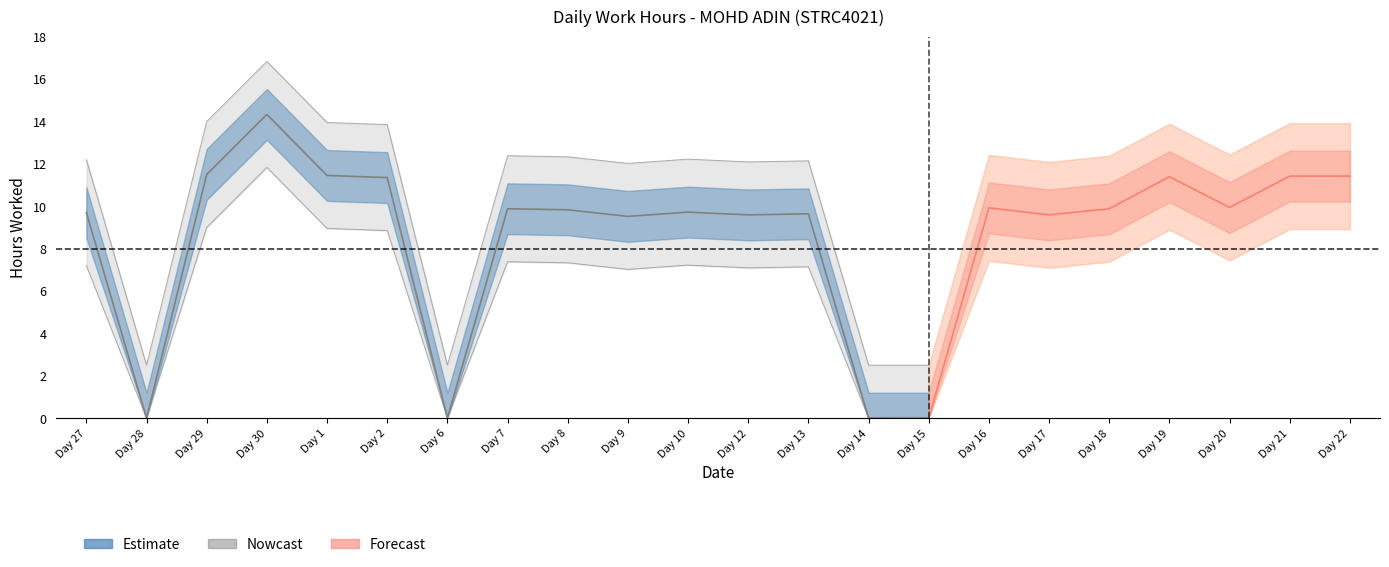

Which has a higher value, 27 or 7?

7